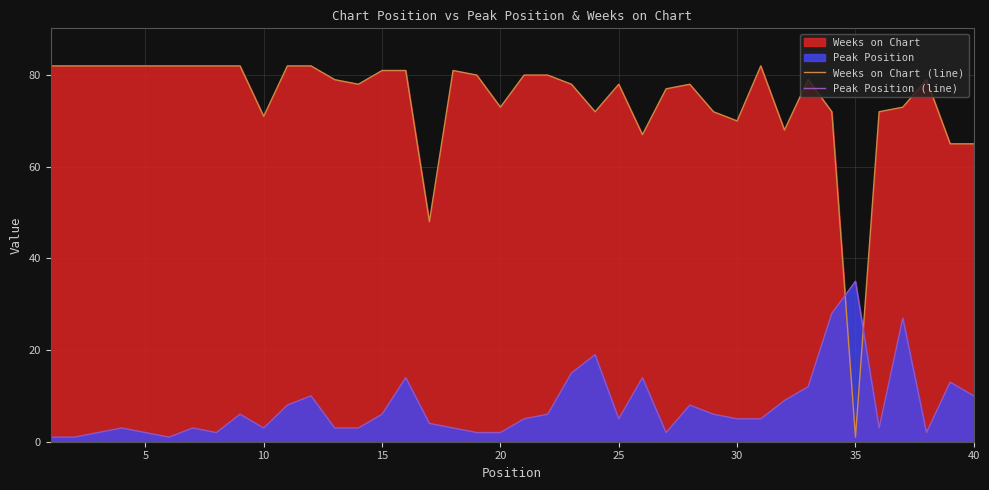

True or false: Weeks on Chart (line) has more than 1 points higher than both neighbors.

True